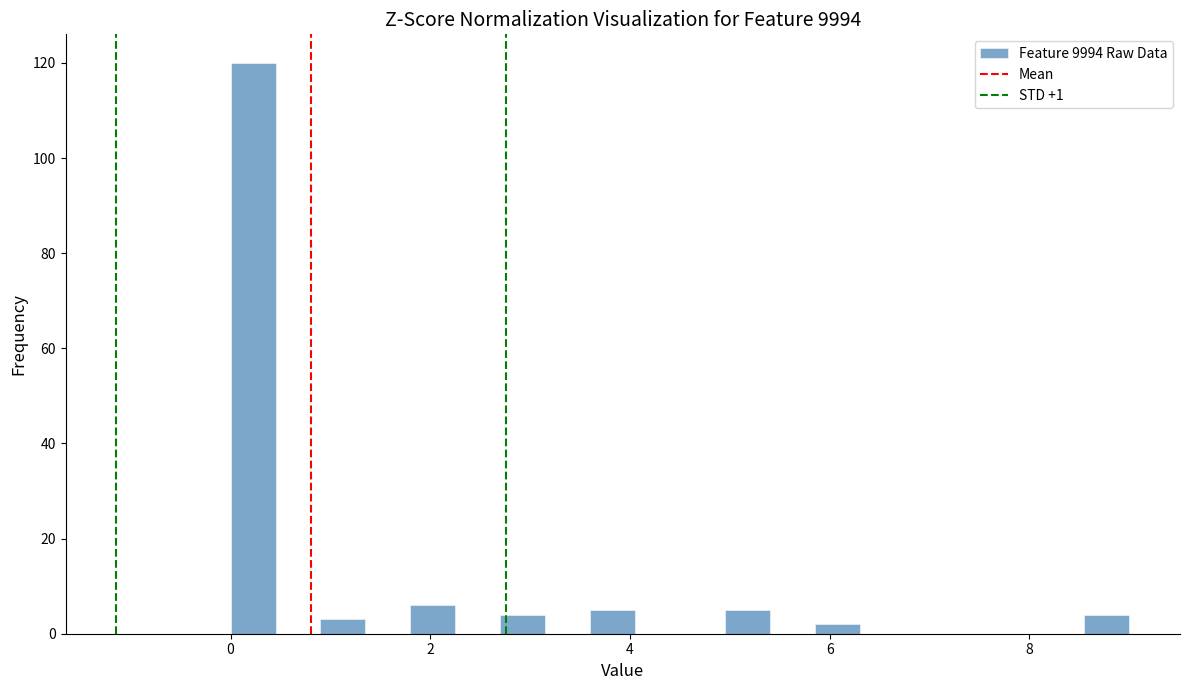

Around what value on the x-axis is the tallest bar? Give the approximate position of its centre, as read against the axis.

0.2